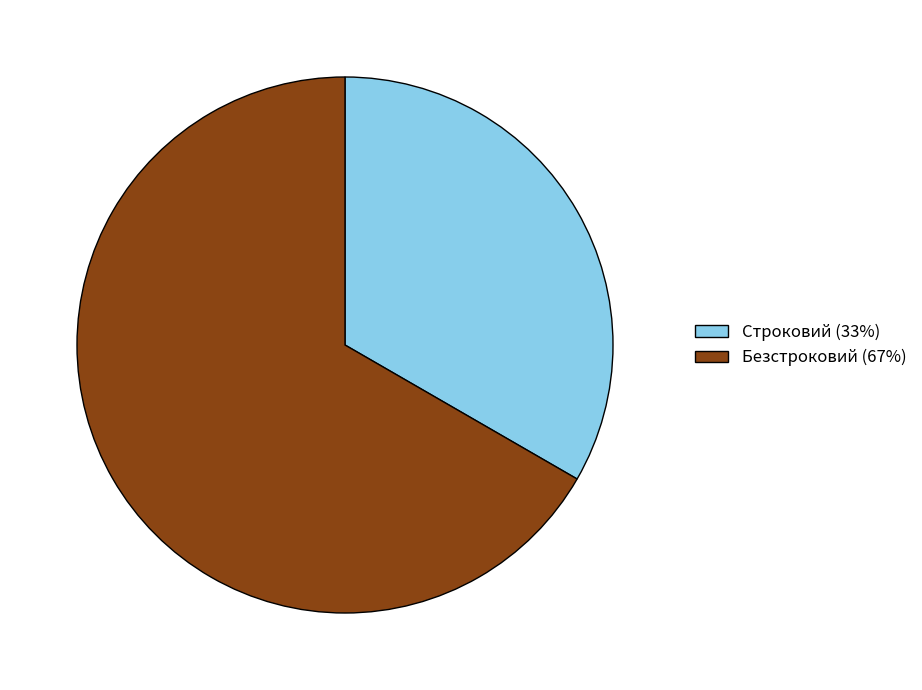

Rank the categories by value from lowest to highest.

Строковий, Безстроковий